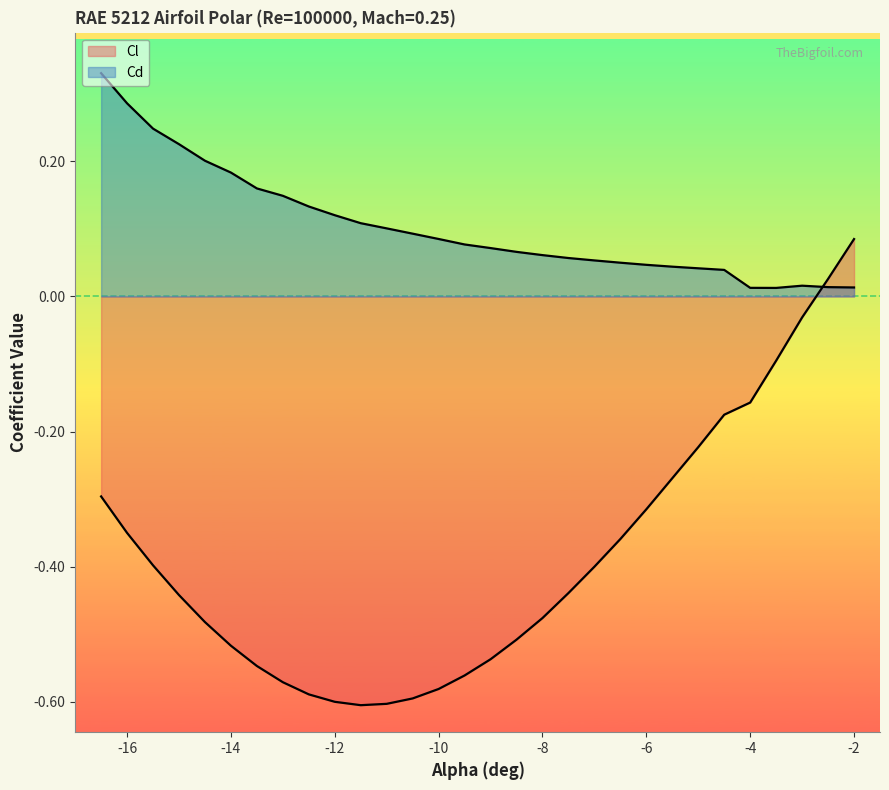

True or false: Cl and Cd cross at least once.

True